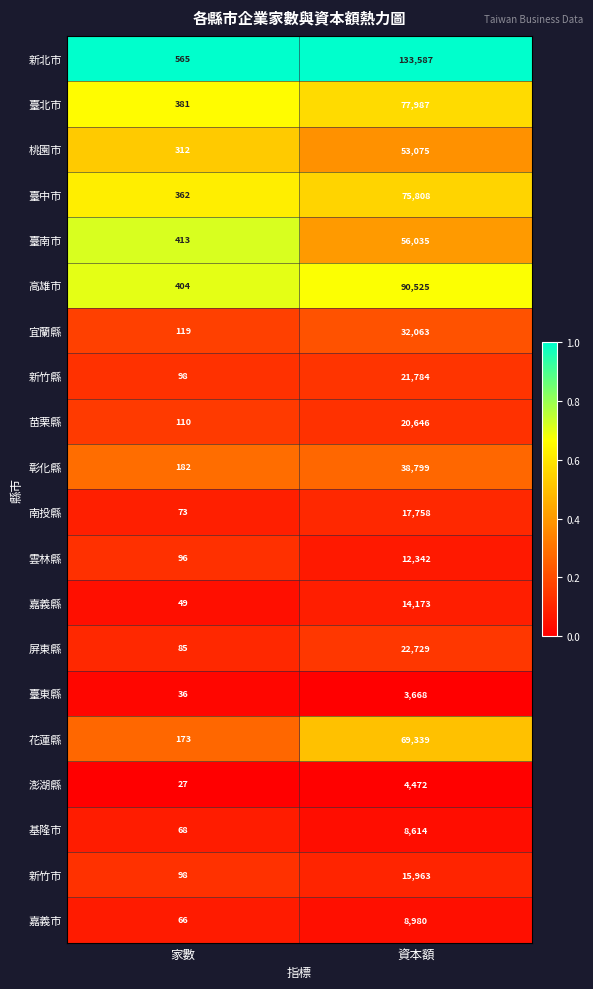

Is the value of 臺南市 at 家數 greater than the value of 臺中市 at 資本額?

No